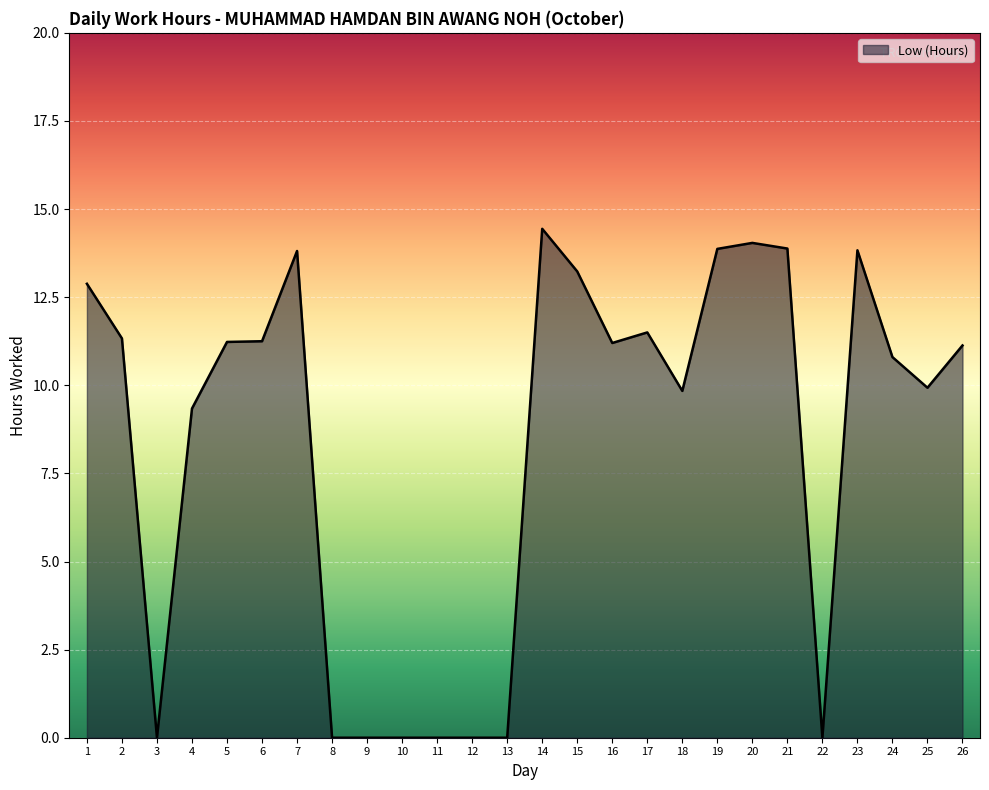

What is the sum of all values?

217.5